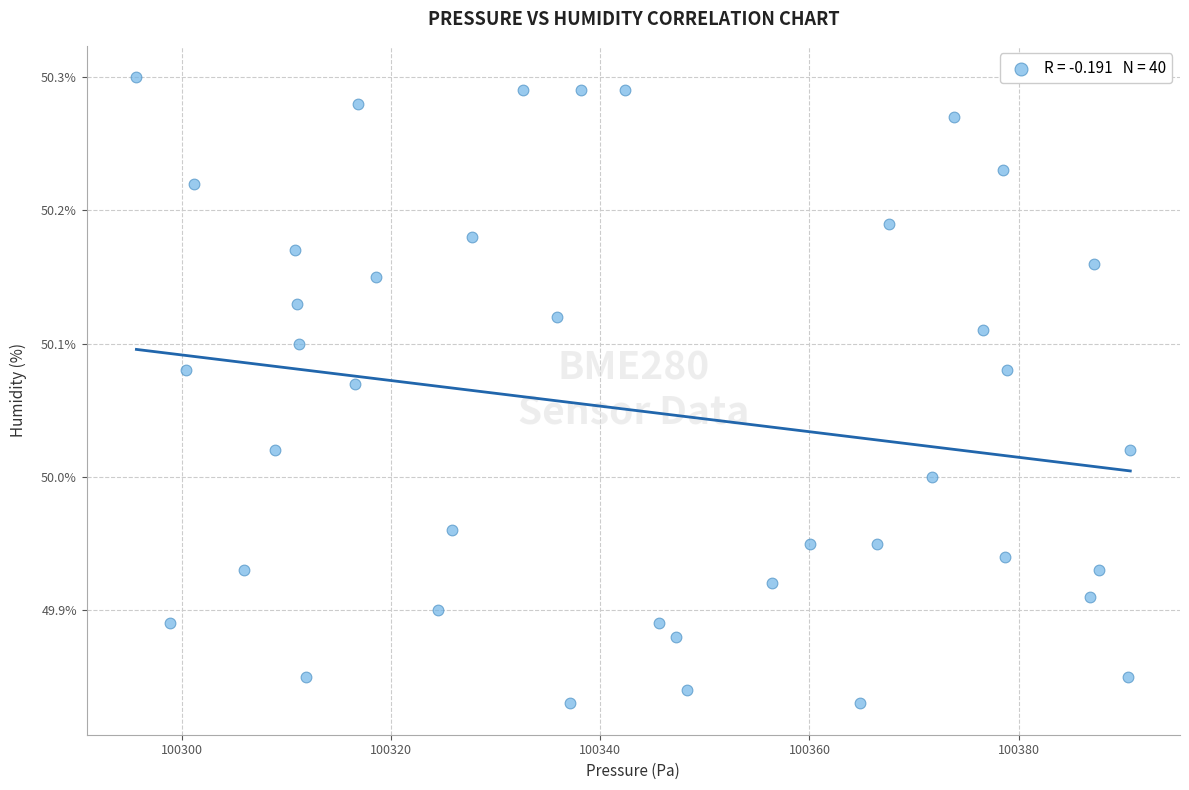

What is the range of X values (max minus min)?

95.1